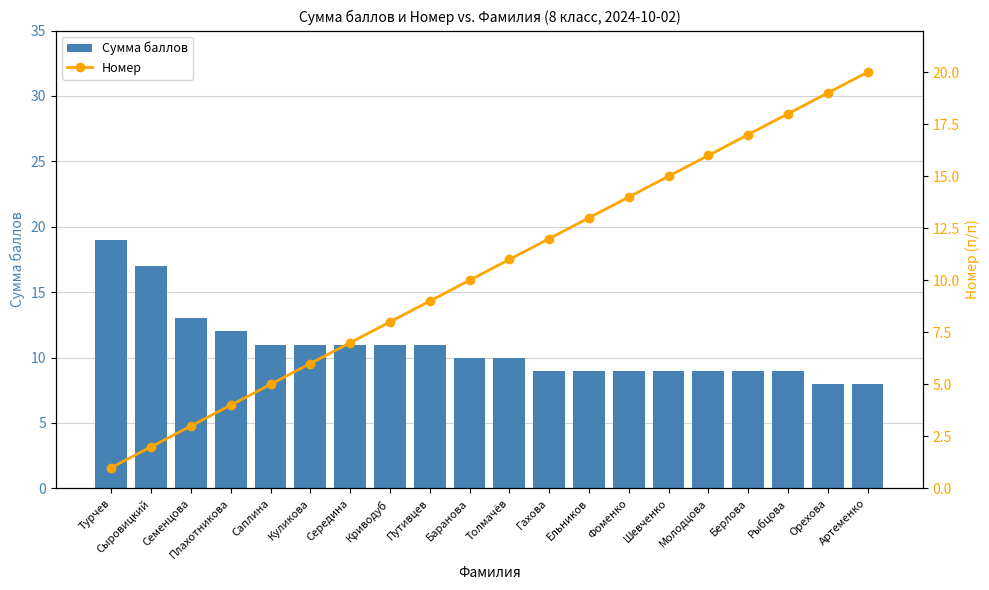

Reading left to right, list all the values displayed in this chart.

Сумма баллов: Турчев=19	Сыровицкий=17	Семенцова=13	Плахотникова=12	Саплина=11	Куликова=11	Середина=11	Криводуб=11	Путивцев=11	Баранова=10	Толмачёв=10	Гахова=9	Ельников=9	Фоменко=9	Шевченко=9	Молодцова=9	Берлова=9	Рыбцова=9	Орехова=8	Артеменко=8
Номер: Турчев=1	Сыровицкий=2	Семенцова=3	Плахотникова=4	Саплина=5	Куликова=6	Середина=7	Криводуб=8	Путивцев=9	Баранова=10	Толмачёв=11	Гахова=12	Ельников=13	Фоменко=14	Шевченко=15	Молодцова=16	Берлова=17	Рыбцова=18	Орехова=19	Артеменко=20